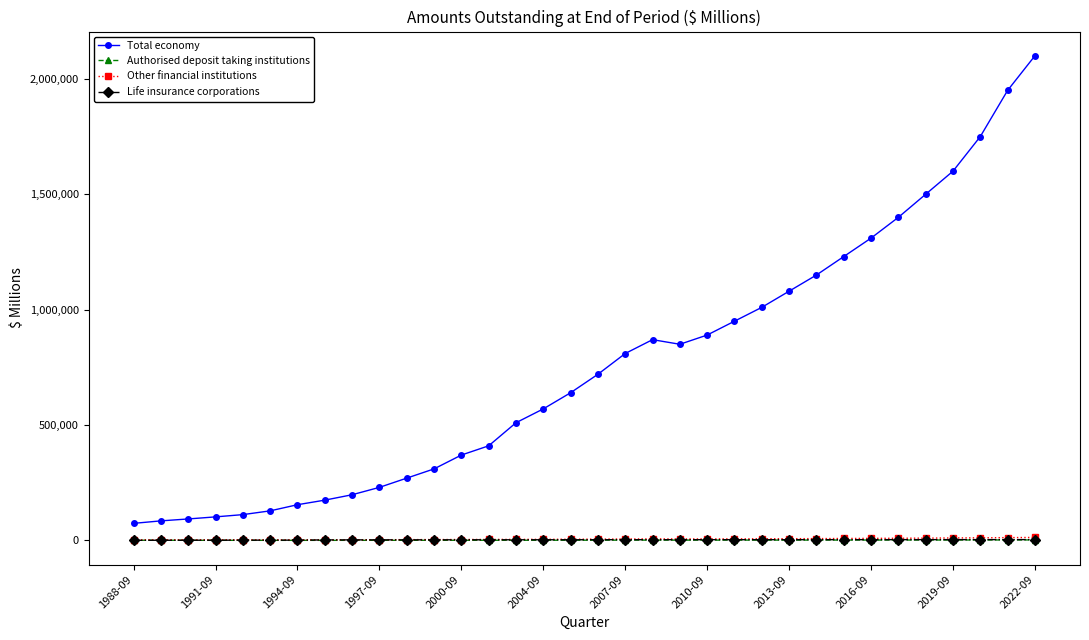

True or false: Authorised deposit taking institutions and Other financial institutions cross at least once.

False